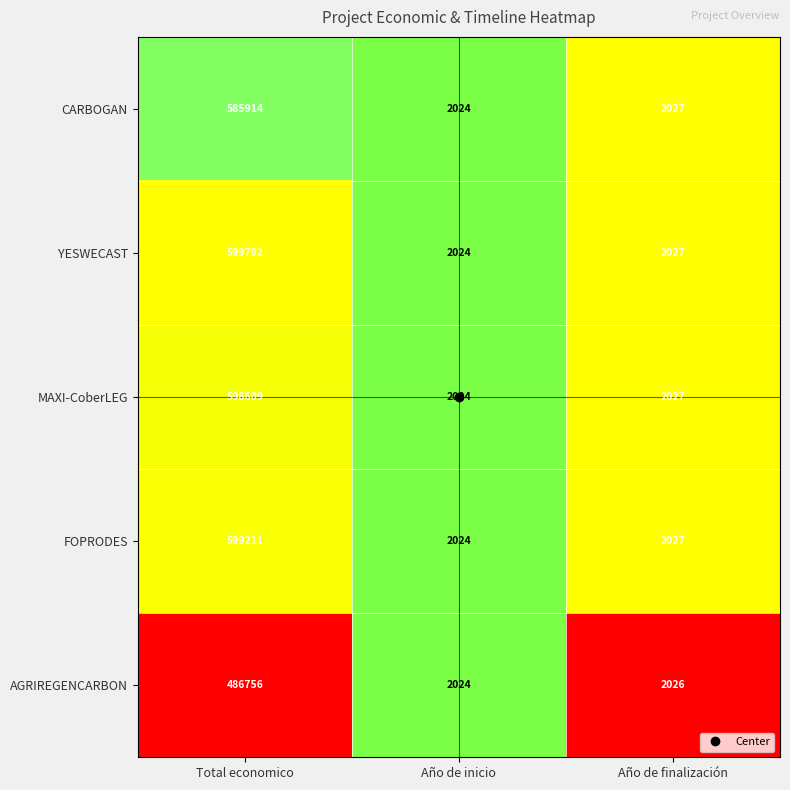

Which series has the largest total across all categories?

YESWECAST